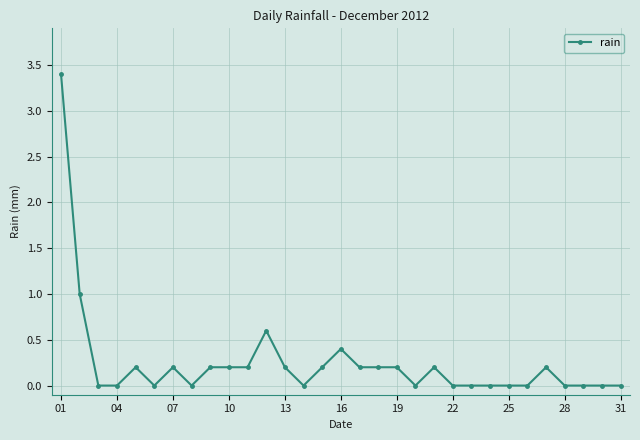

What is the sum of all values?

7.8